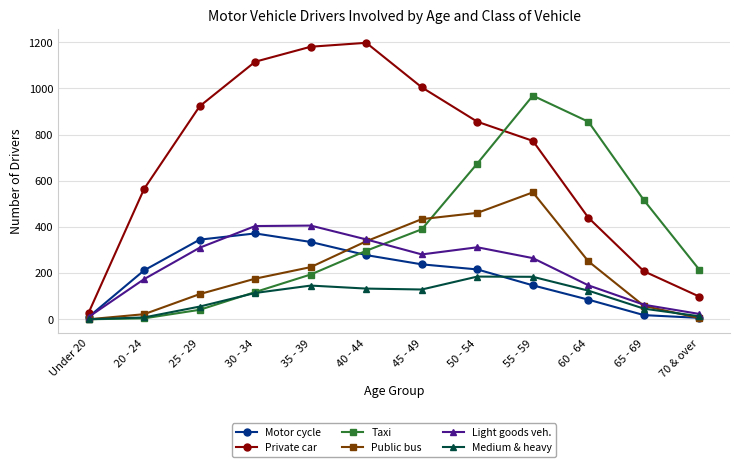

What are all the series names shown in the legend?

Motor cycle, Private car, Taxi, Public bus, Light goods veh., Medium & heavy